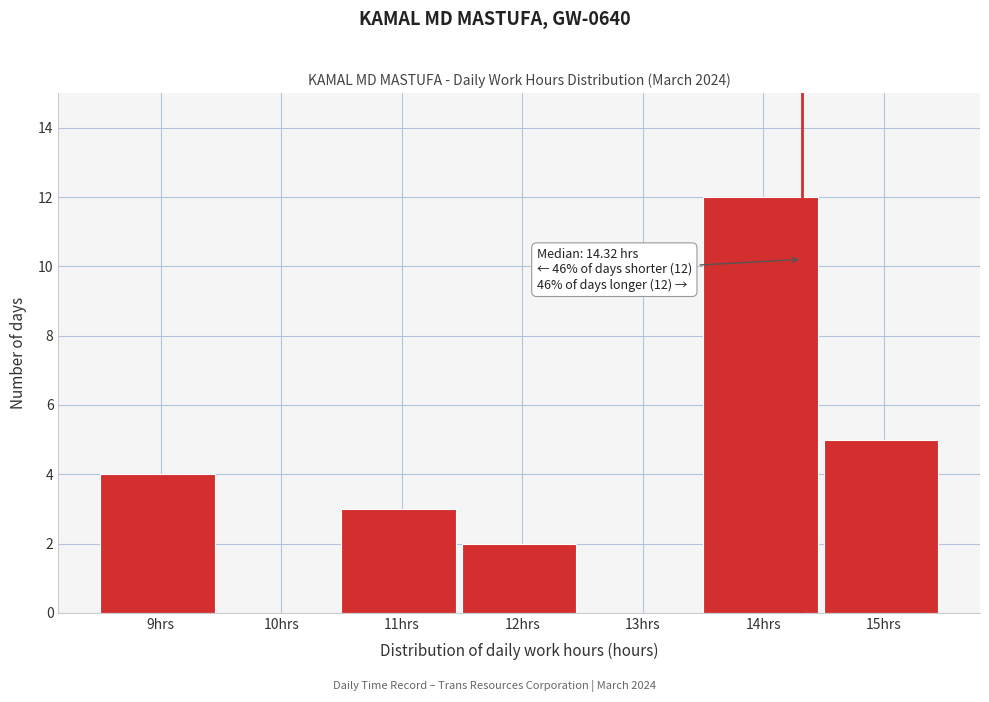

Which range on the x-axis has the tallest bar?

13.5 to 14.5